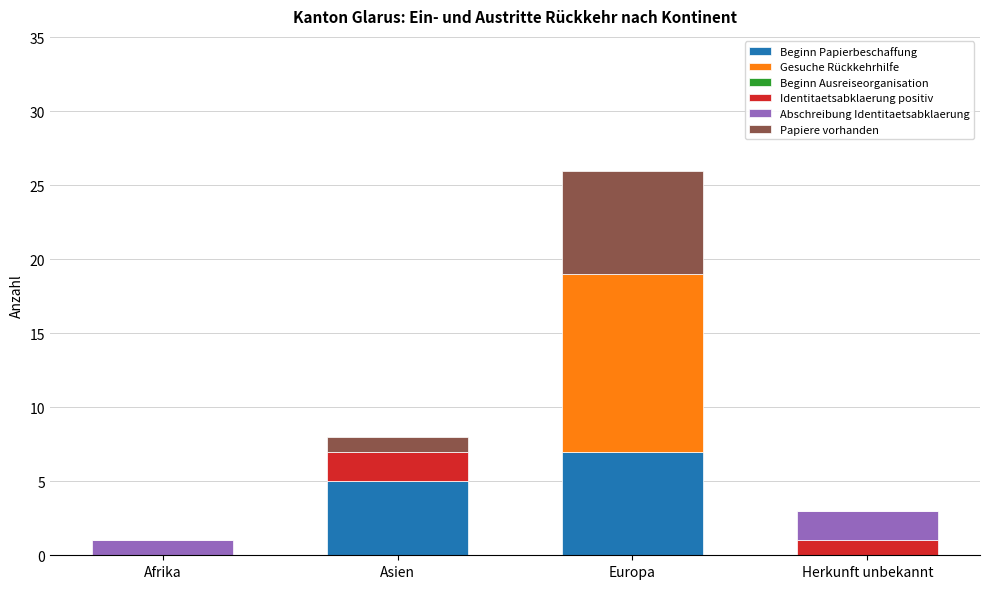

True or false: Beginn Papierbeschaffung has a value of 0 at Afrika.

True